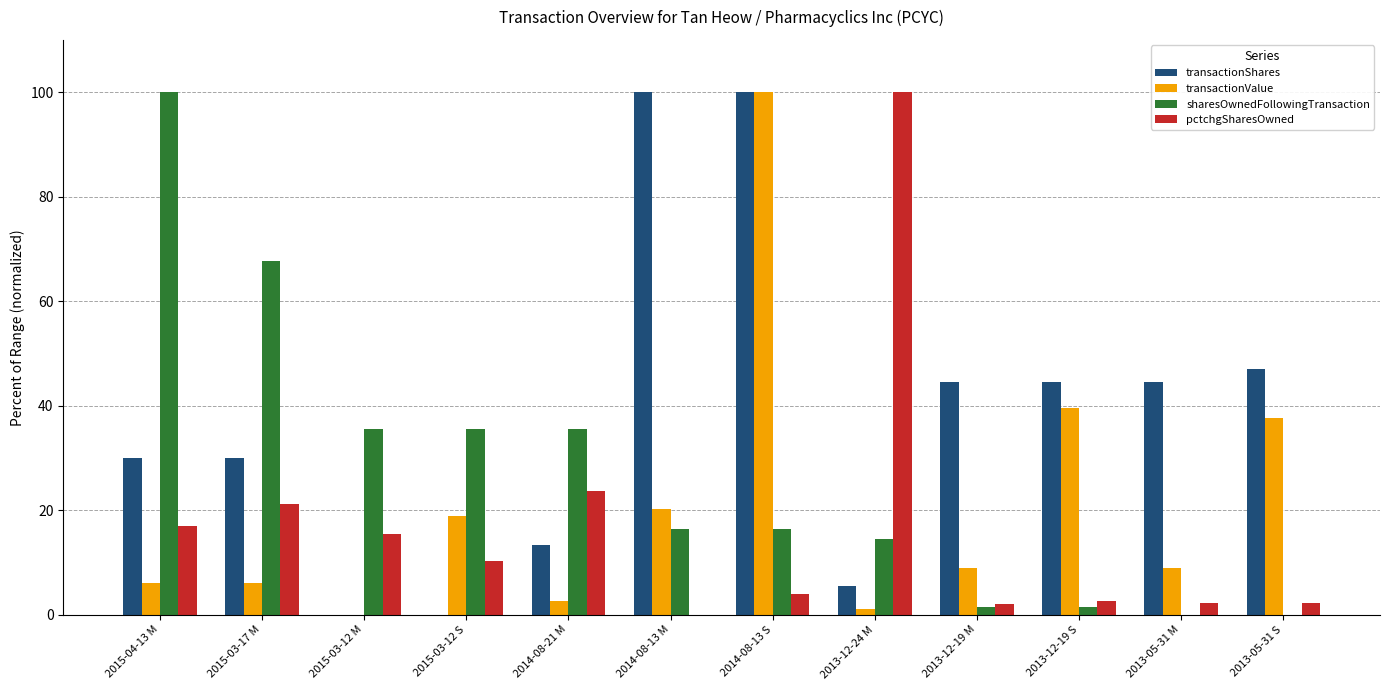

Where does the transactionValue series first go above 8?

2015-03-12 S